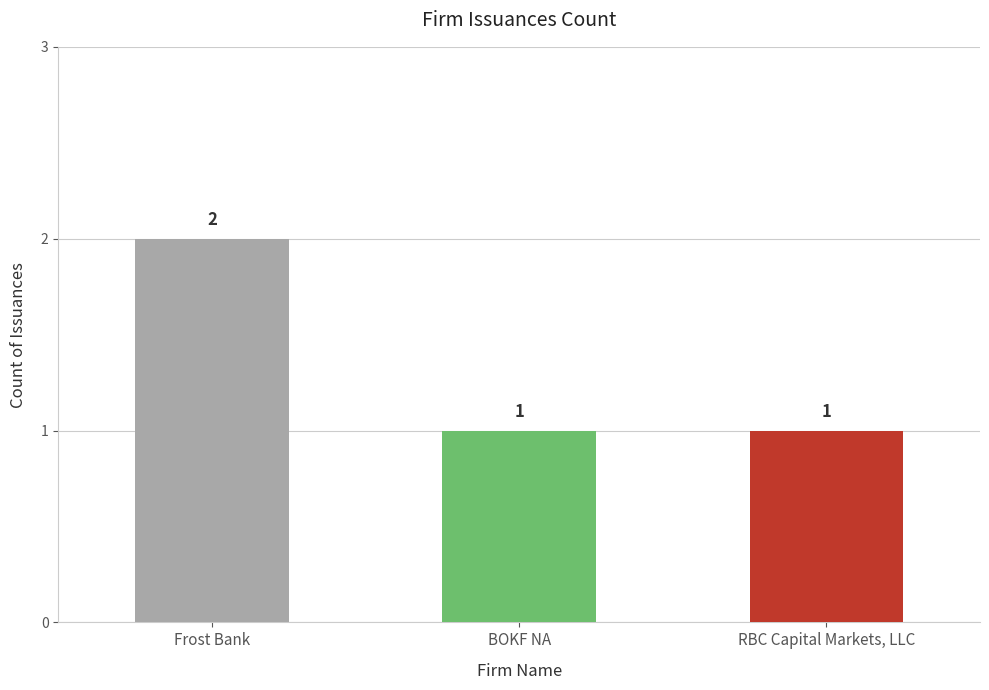

Are the bars horizontal?

No